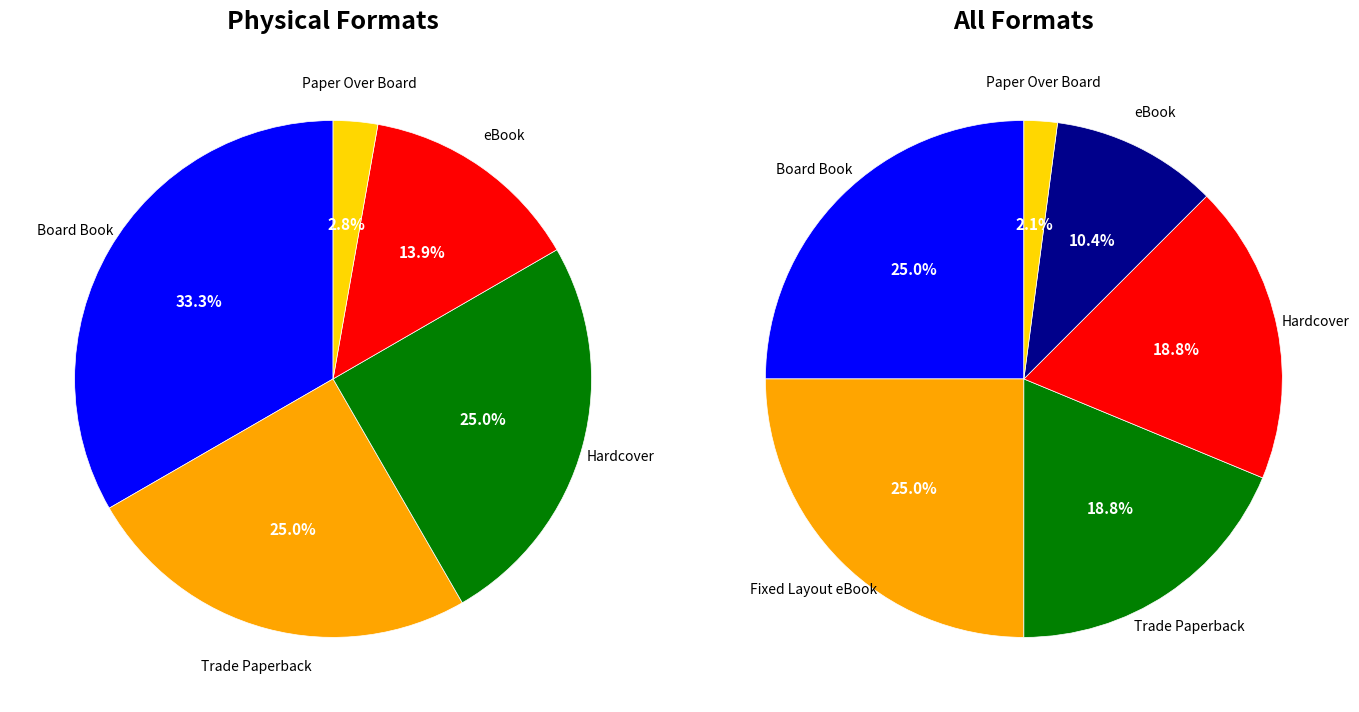

To the nearest percent, what percentage of the pie is Hardcover?

19%